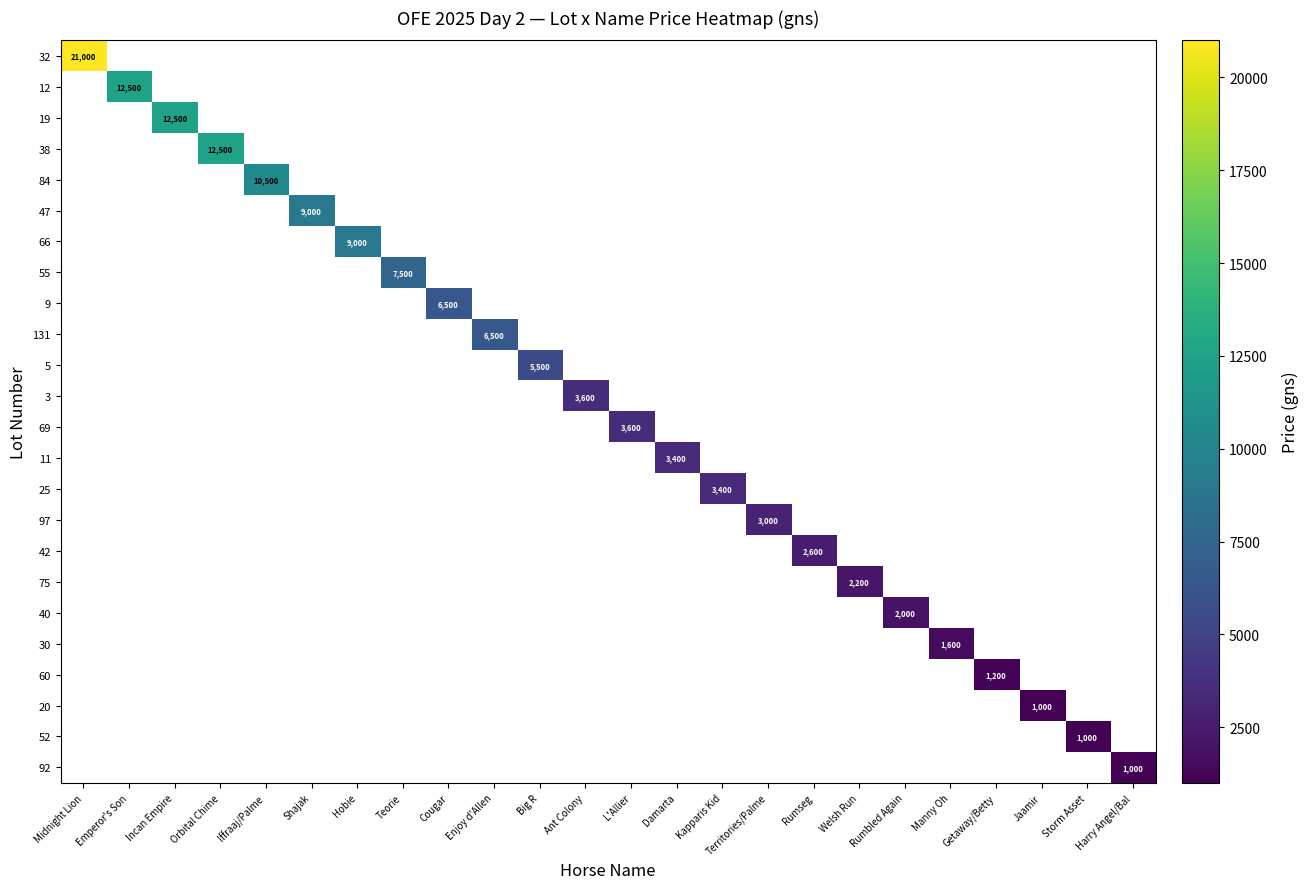

List the series in order of their peak value, lowest first.

32, 12, 19, 38, 84, 47, 66, 55, 9, 131, 5, 3, 69, 11, 25, 97, 42, 75, 40, 30, 60, 20, 52, 92